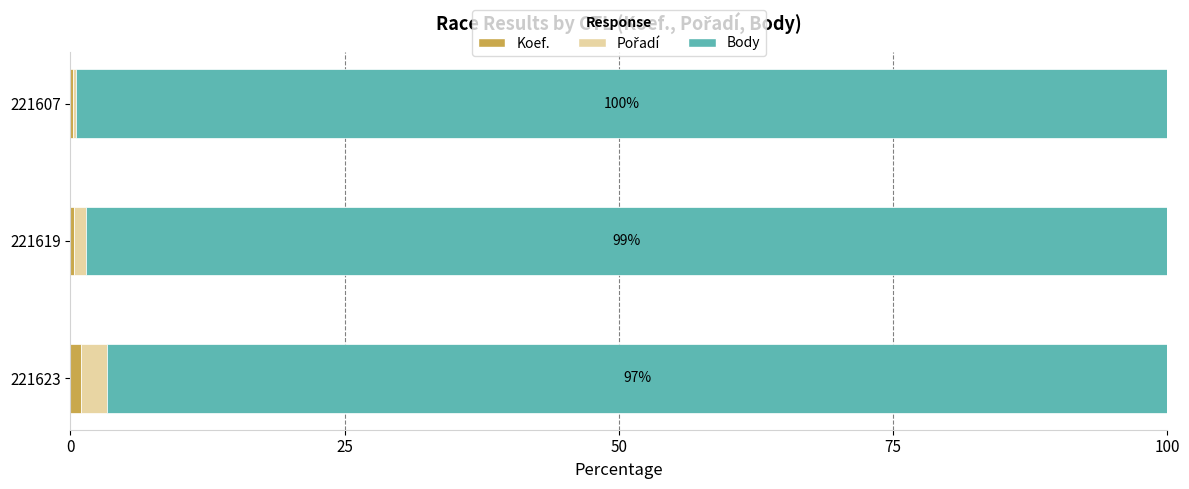

How many distinct data groups are displayed?

3